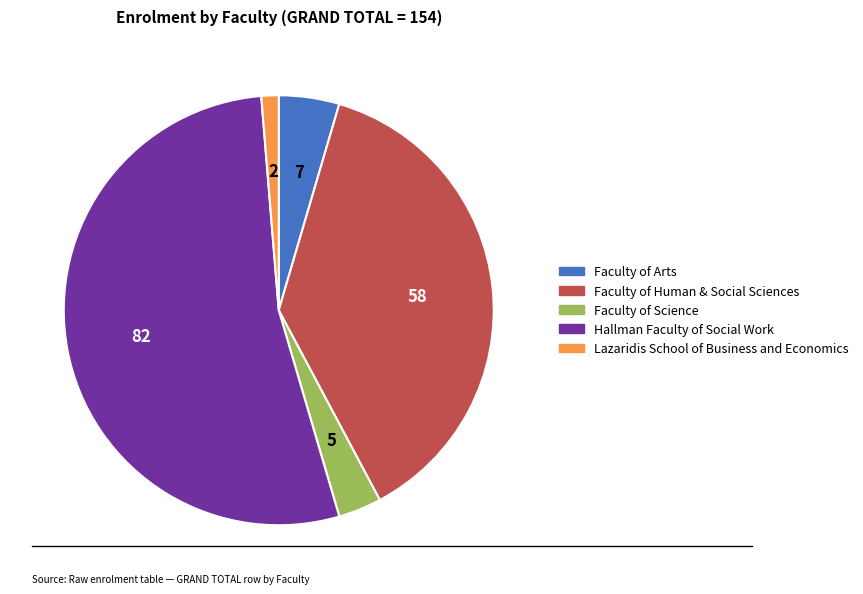

Which slice is the smallest?

Lazaridis School of Business and Economics